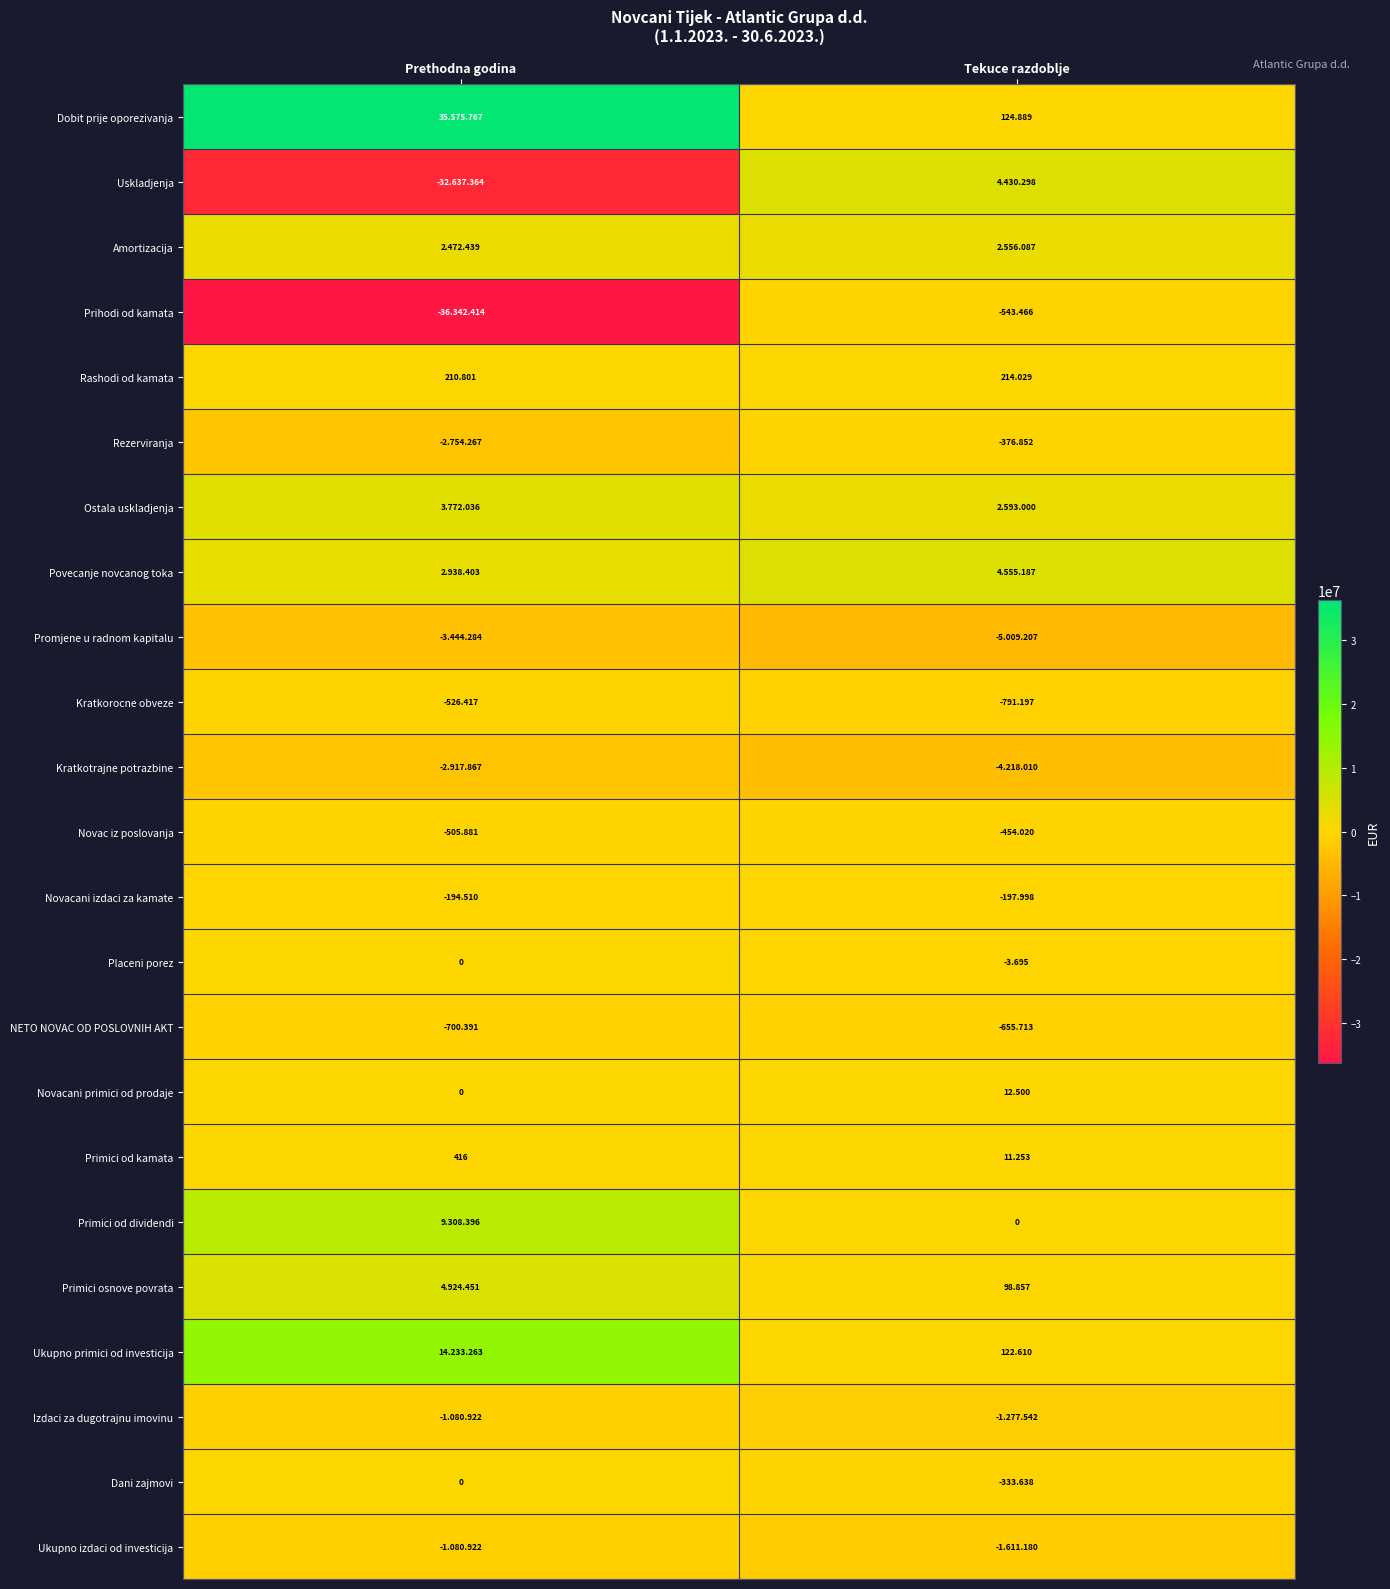

At which label does Kratkorocne obveze reach its minimum?

Tekuce razdoblje